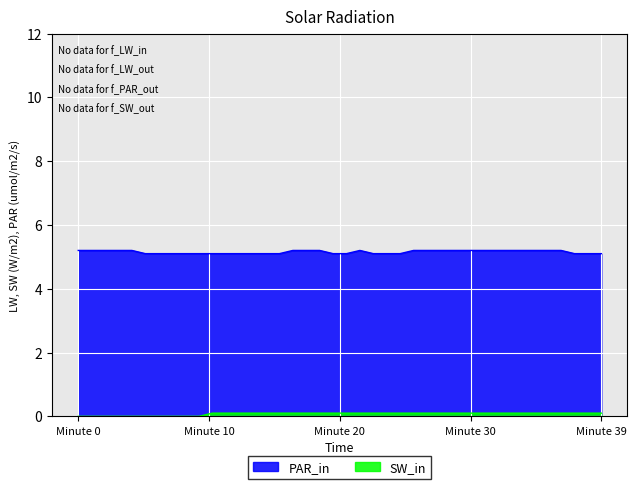

At which label is PAR_in closest to 5?

5